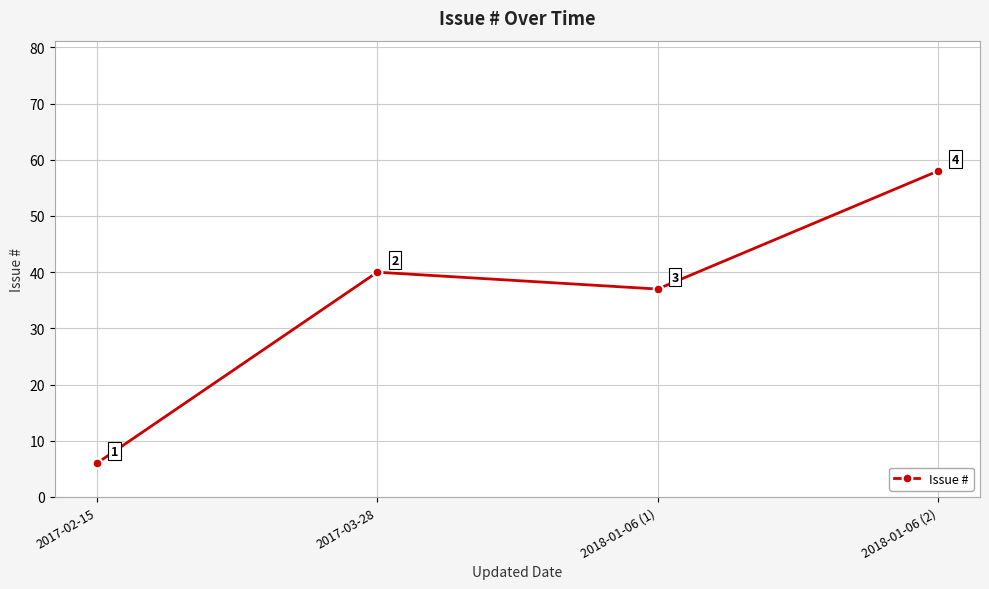

Does the chart display data point markers on the line(s)?

Yes